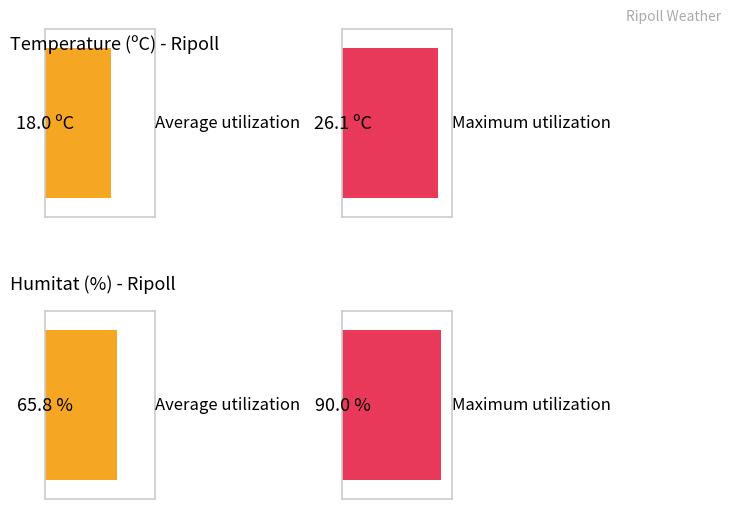

True or false: Humitat (%) has a value of 136.3 at 02:00.

False